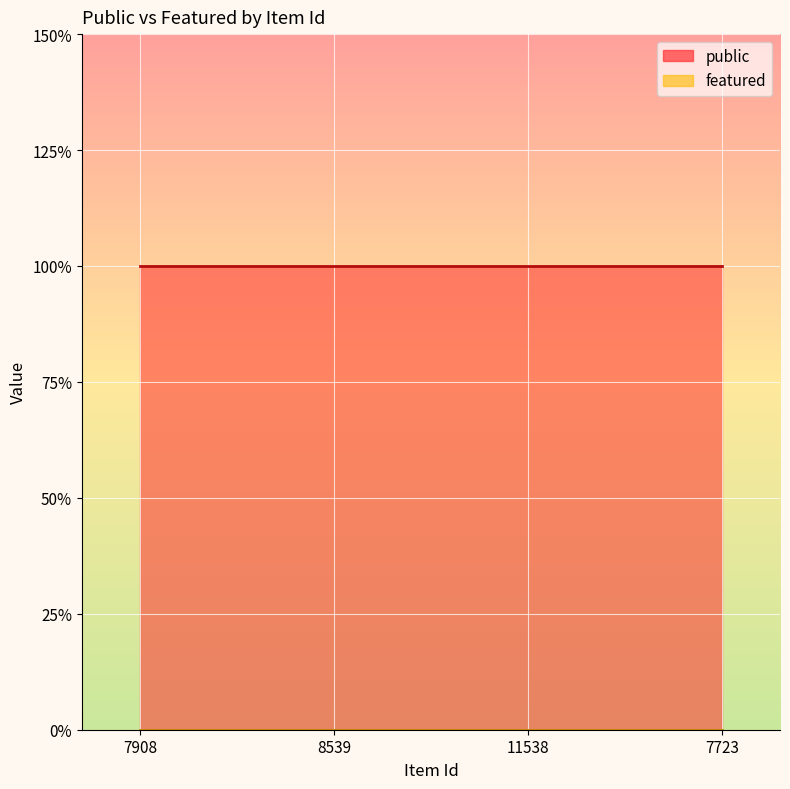

Between 7908 and 11538, which is larger?

7908